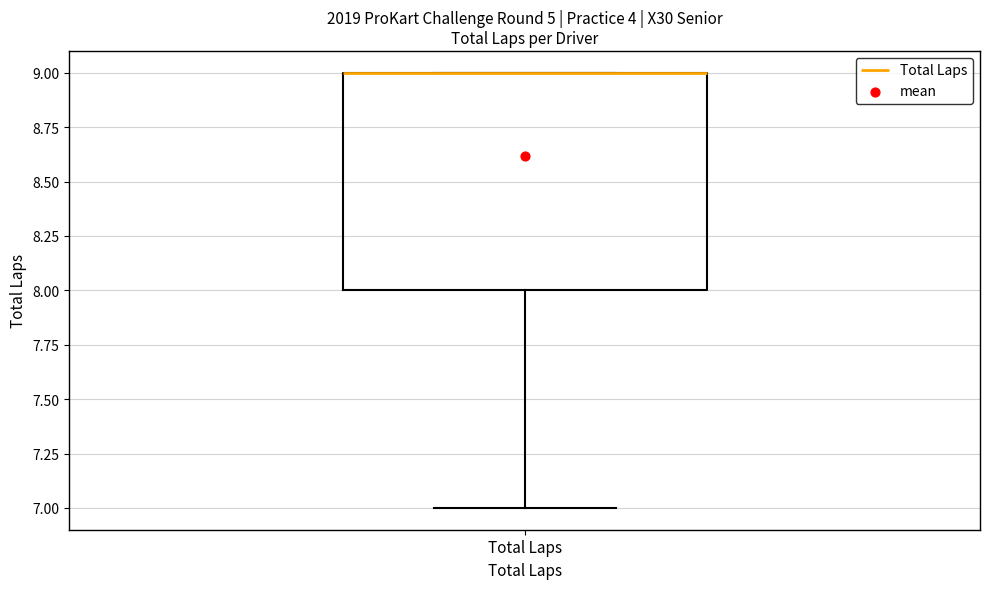

Transcribe this box plot: give where the median line is, the range the box spans, and where the two whiskers end, as read against the y-axis. The values are not printed on the chart, so give them approximately, as read against the axis.

median 9 (drawn on the box's upper edge), box 8 to 9, whiskers 7 to 9